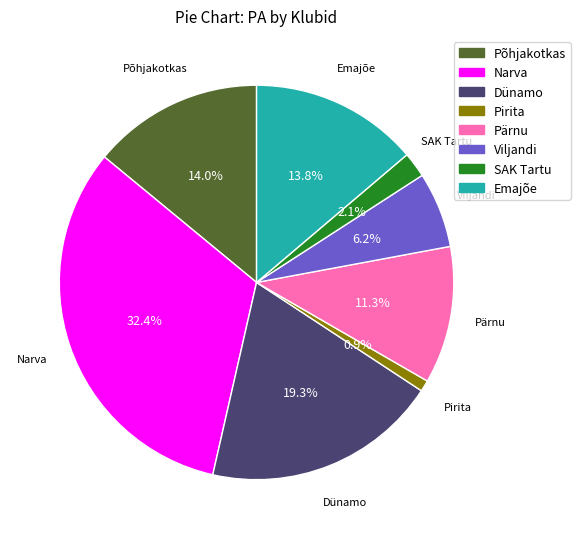

Does any single category account for the majority?

No